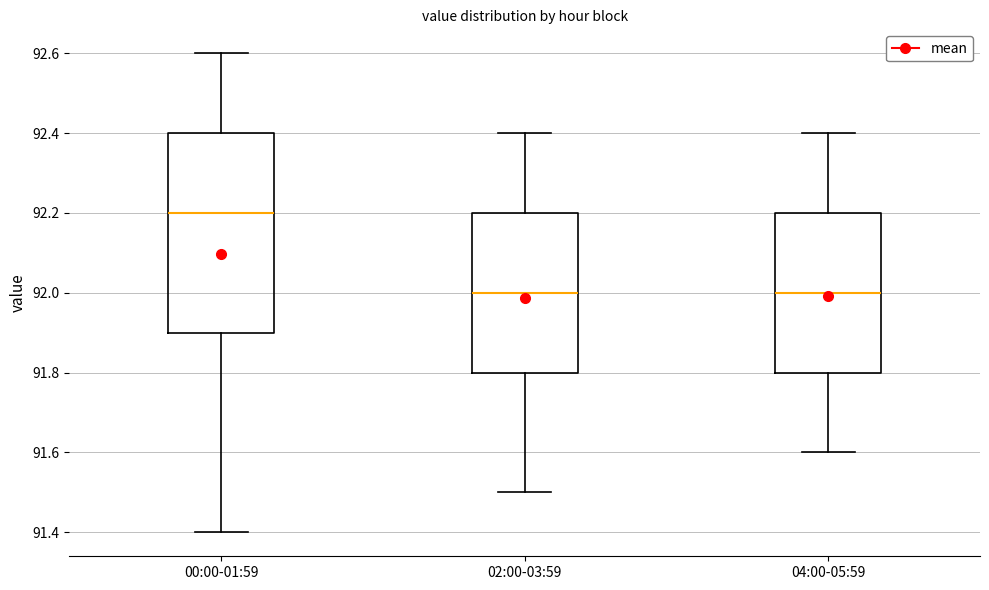

Reading left to right, read every box against the y-axis: the position of its median line, the range the box covers, and the ends of its whiskers. The values are not printed on the chart, so give them approximately, as read against the axis.

00:00-01:59: median 92.2, box 91.9 to 92.4, whiskers 91.4 to 92.6
02:00-03:59: median 92.0, box 91.8 to 92.2, whiskers 91.5 to 92.4
04:00-05:59: median 92.0, box 91.8 to 92.2, whiskers 91.6 to 92.4